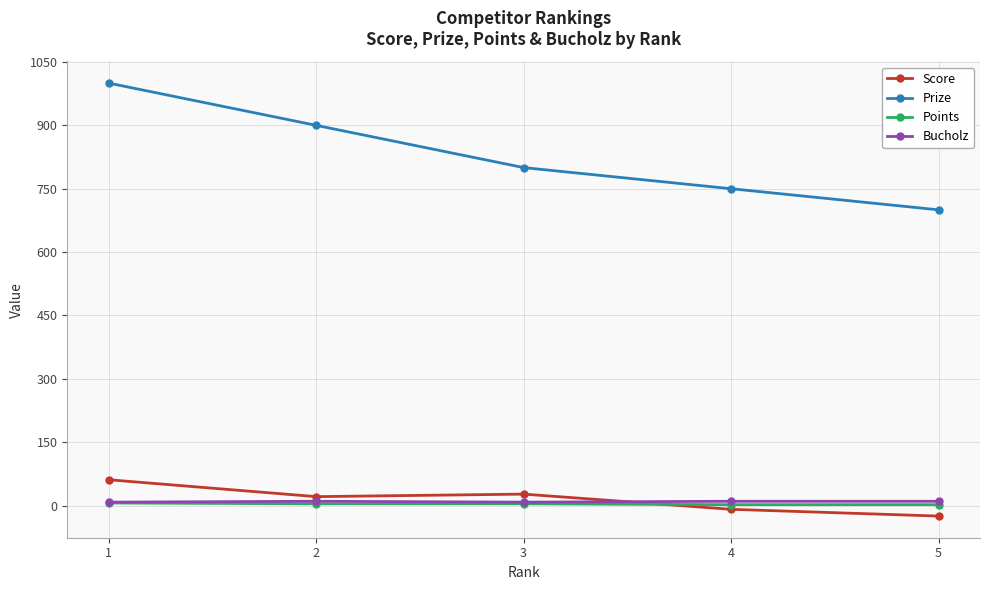

Which series has the widest spread of values?

Prize